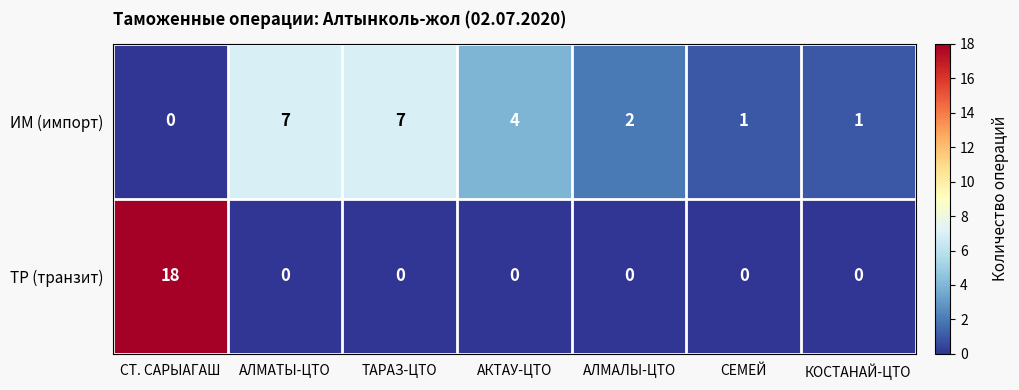

Count the number of categories in the chart.

7